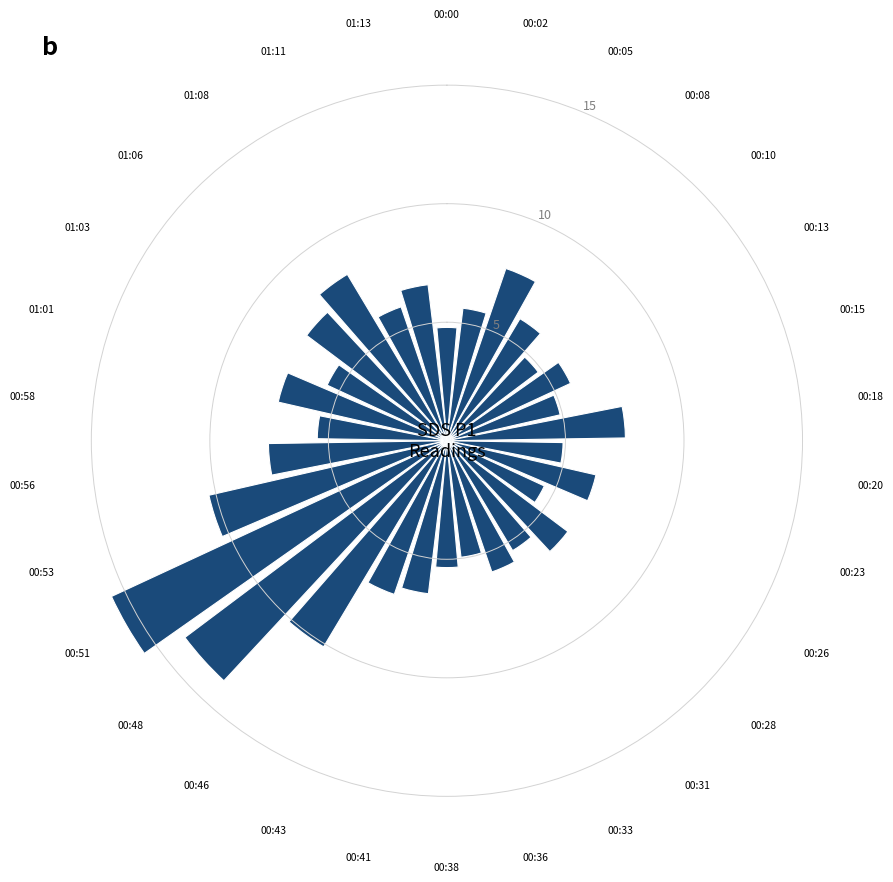

The value at 00:18 is 7.5. True or false?

True